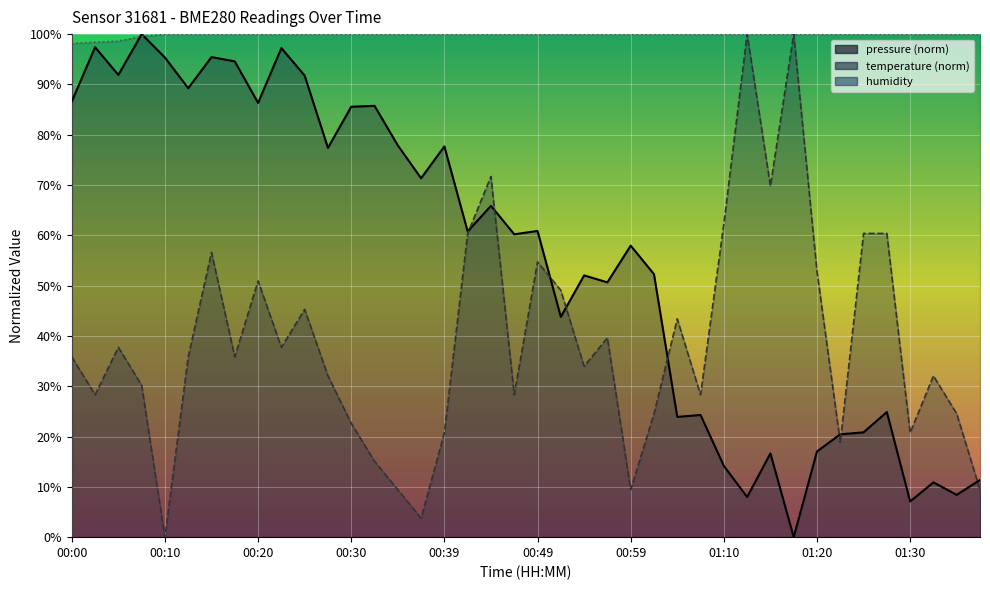

True or false: pressure has a value of 20.8 at 01:25.

True